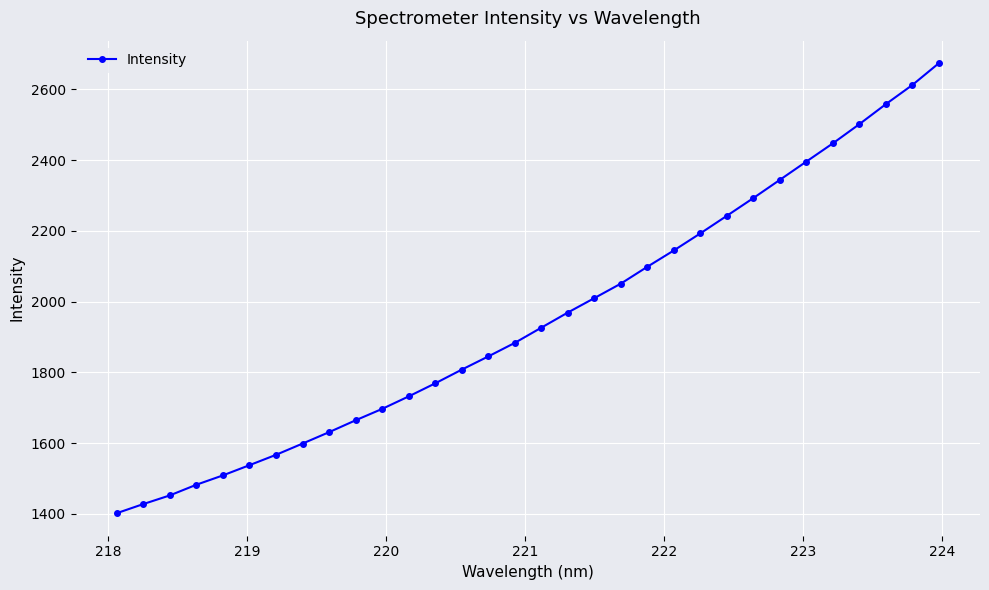

What is the sum of all values?

62462.7